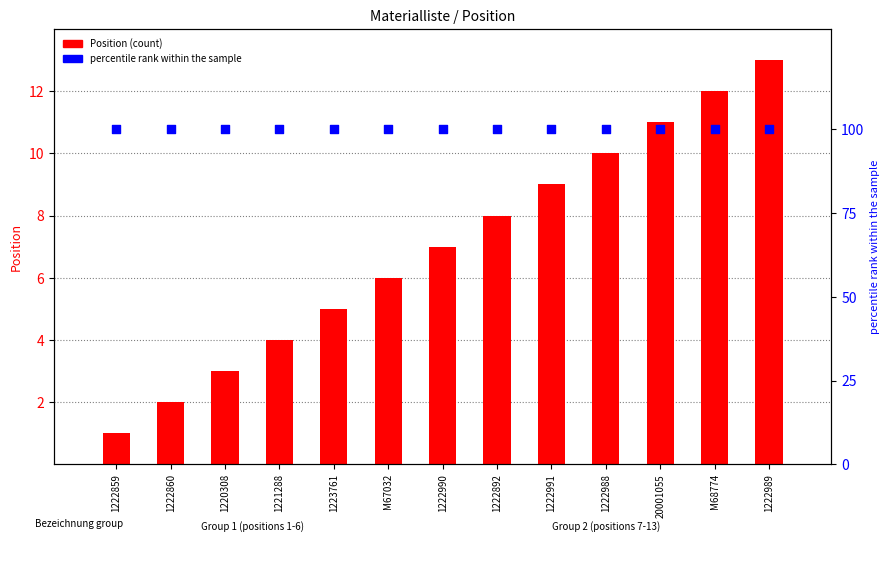

At how many categories does at least one series exceed 17?

13